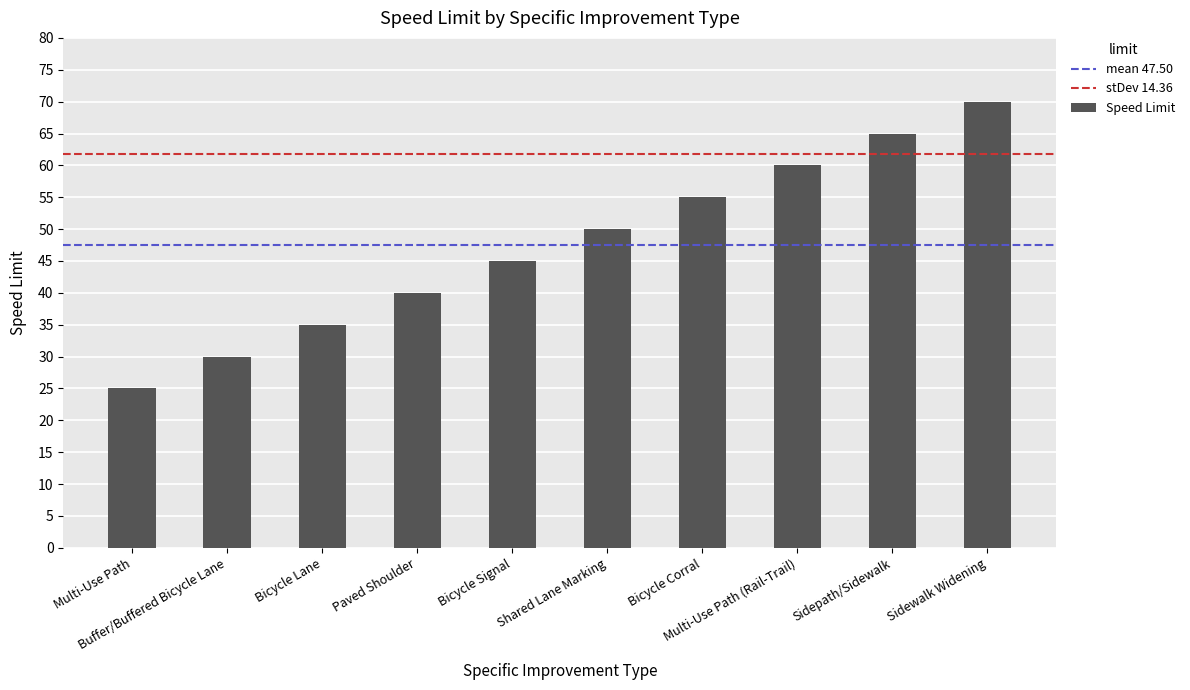

Between Multi-Use Path (Rail-Trail) and Sidewalk Widening, which is larger?

Sidewalk Widening